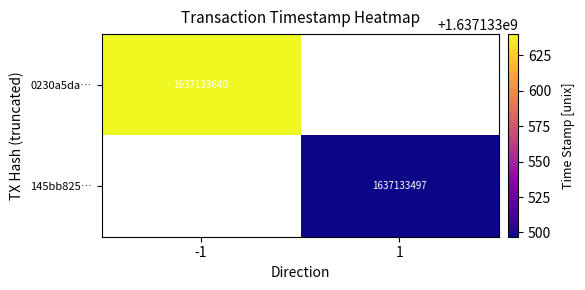

What is the difference between the highest and lowest values at direction?

2